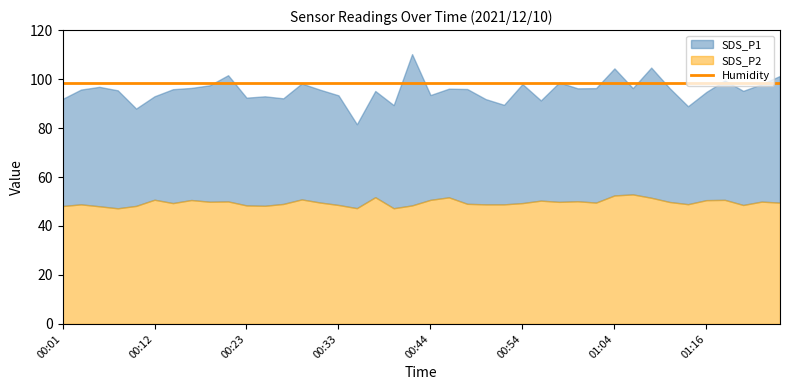

What is the total value across all series at 00:50?

238.9